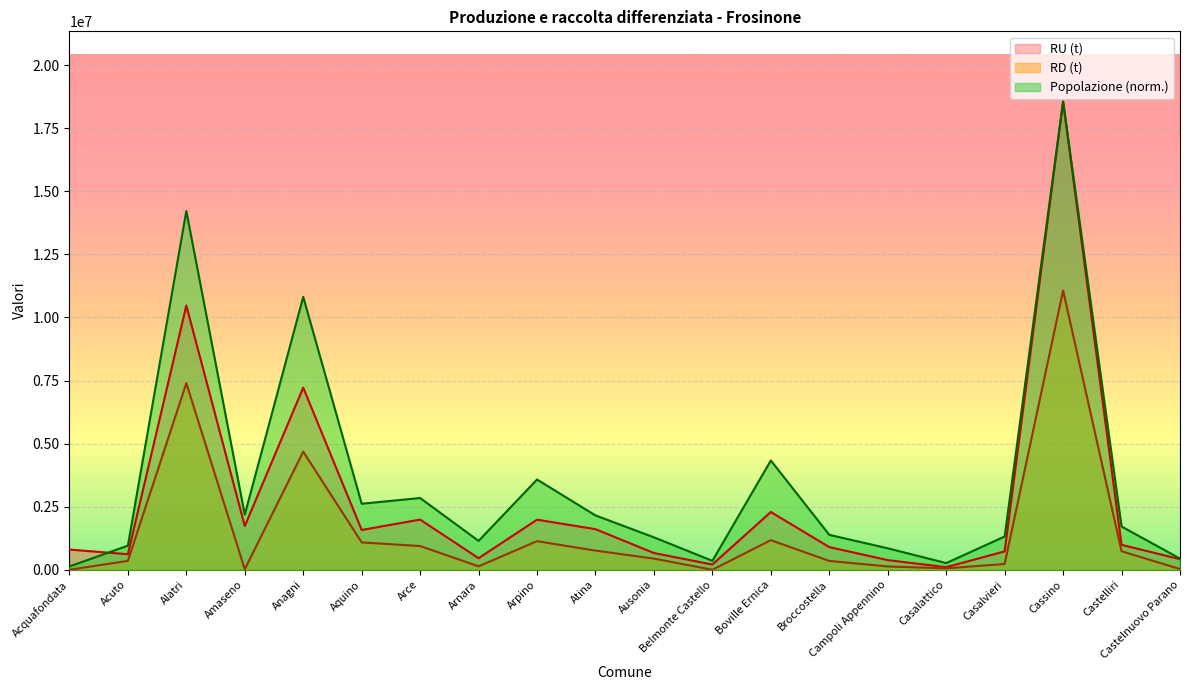

Reading left to right, extract all data points from this chart.

Popolazione (n. abitanti): Acquafondata=130173.5	Acuto=955115.8	Alatri=14218004.3	Amaseno=2183851.2	Anagni=10815627.5	Aquino=2615720.7	Arce=2843396.7	Arnara=1143484.5	Arpino=3576451.9	Atina=2153222.1	Ausonia=1285399.1	Belmonte Castello=353255.0	Boville Ernica=4329926.5	Broccostella=1383412.0	Campoli Appennino=850466.6	Casalattico=264430.8	Casalvieri=1317049.1	Cassino=18555588.0	Castelliri=1714205.7	Castelnuovo Parano=442589.7
RD (t): Acquafondata=51.0	Acuto=351510.0	Alatri=7394160.0	Amaseno=19700.0	Anagni=4680504.0	Aquino=1083390.0	Arce=939985.0	Arnara=135340.0	Arpino=1133060.0	Atina=759455.0	Ausonia=441055.0	Belmonte Castello=0.0	Boville Ernica=1171490.0	Broccostella=349590.0	Campoli Appennino=130510.0	Casalattico=55680.0	Casalvieri=228350.0	Cassino=11066768.0	Castelliri=733181.0	Castelnuovo Parano=27840.0
RU (t): Acquafondata=800509.0	Acuto=615010.0	Alatri=10470390.0	Amaseno=1733260.0	Anagni=7217844.0	Aquino=1577370.0	Arce=1988485.0	Arnara=457600.0	Arpino=1985150.0	Atina=1608675.0	Ausonia=662055.0	Belmonte Castello=207480.0	Boville Ernica=2289520.0	Broccostella=897690.0	Campoli Appennino=381750.0	Casalattico=104000.0	Casalvieri=727390.0	Cassino=18555588.0	Castelliri=988721.0	Castelnuovo Parano=419340.0